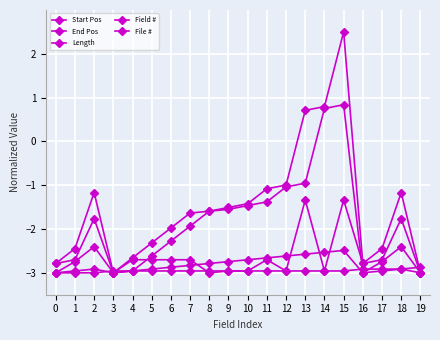

List the series in order of their peak value, highest first.

End Pos, Start Pos, Length, Field #, File #